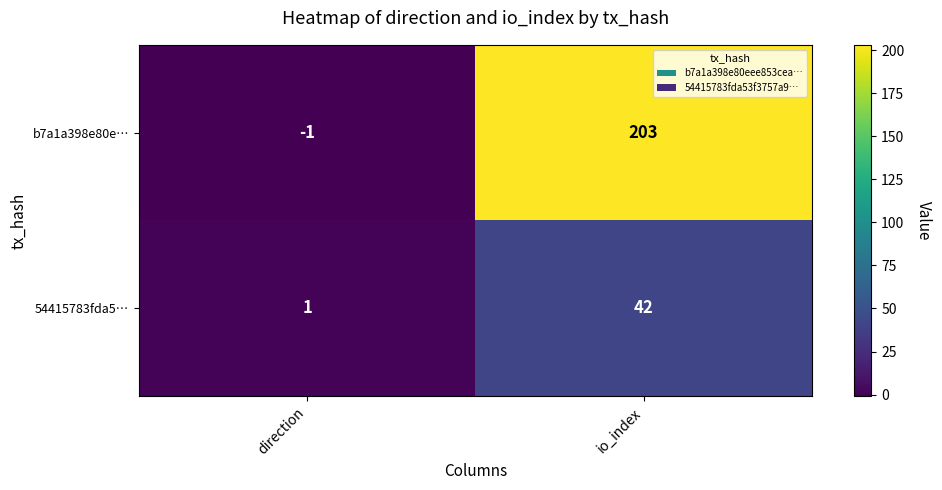

What is the sum of the 54415783fda5… values at io_index and direction?

43